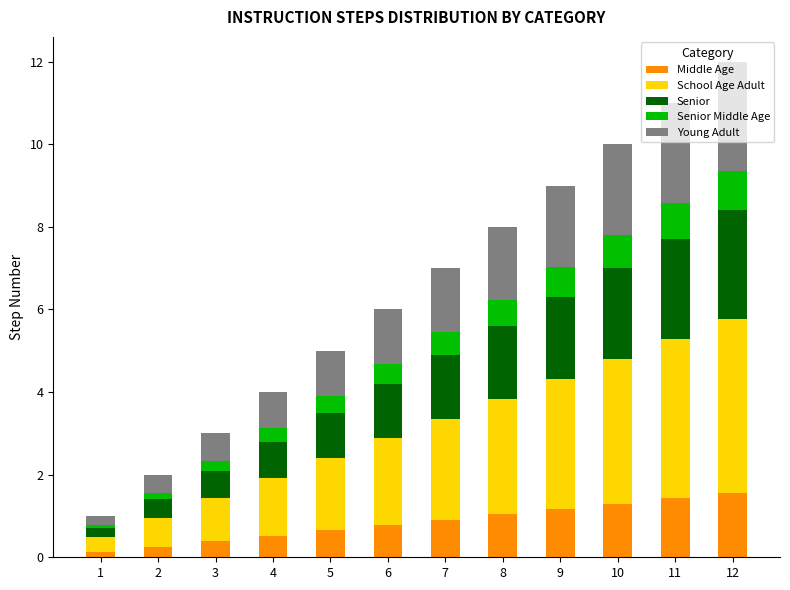

How many distinct data groups are displayed?

5